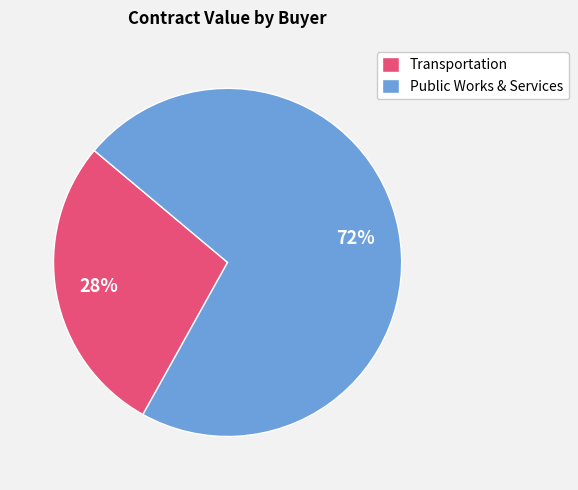

Does any single category account for the majority?

Yes